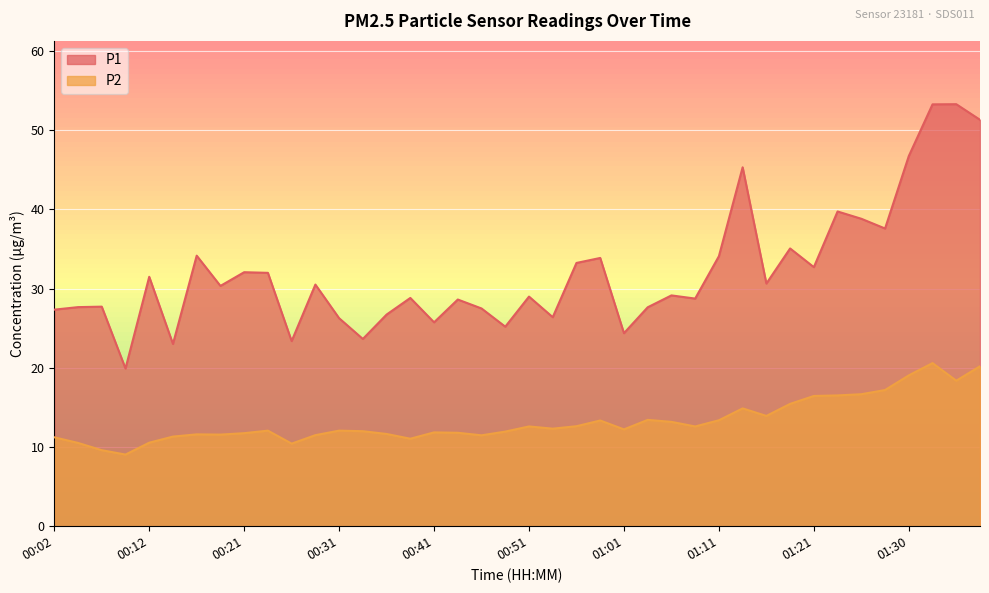

What is the label of the 2nd point from the right?

01:35